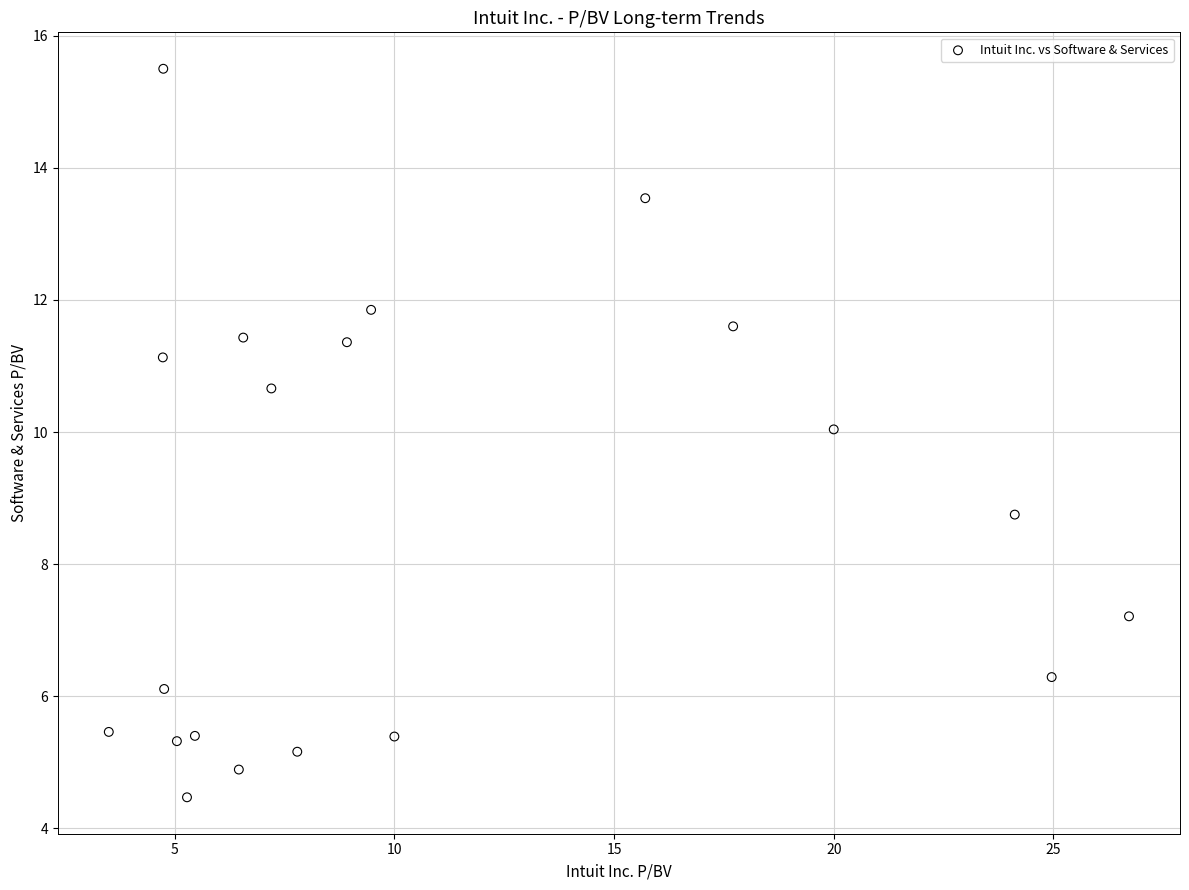

What Y value in the scatter plot is closest to 9?

8.8